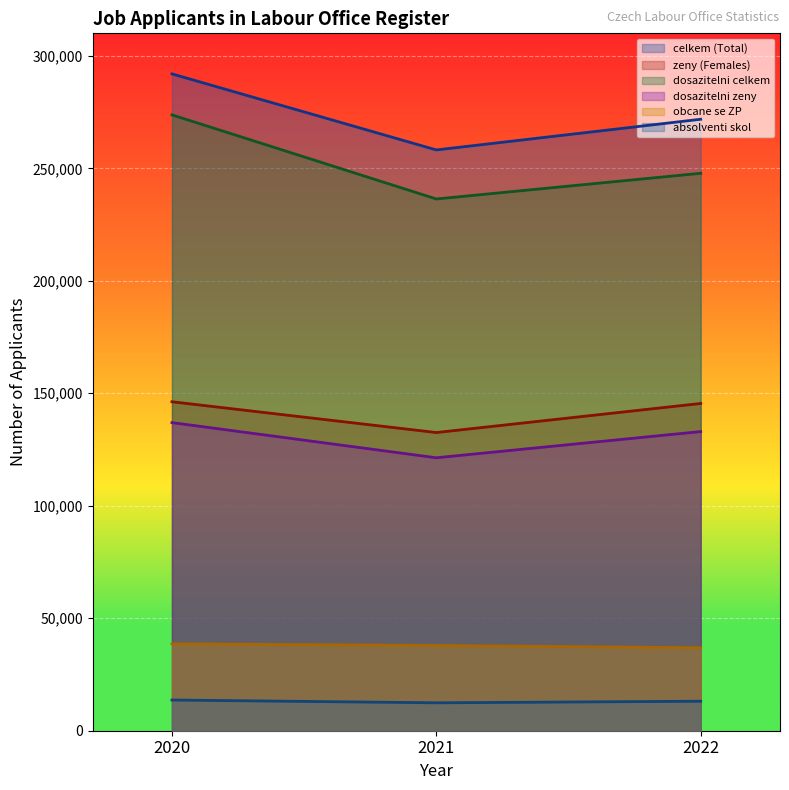

The obcane se ZP series shows 17603 at 2021. True or false?

False